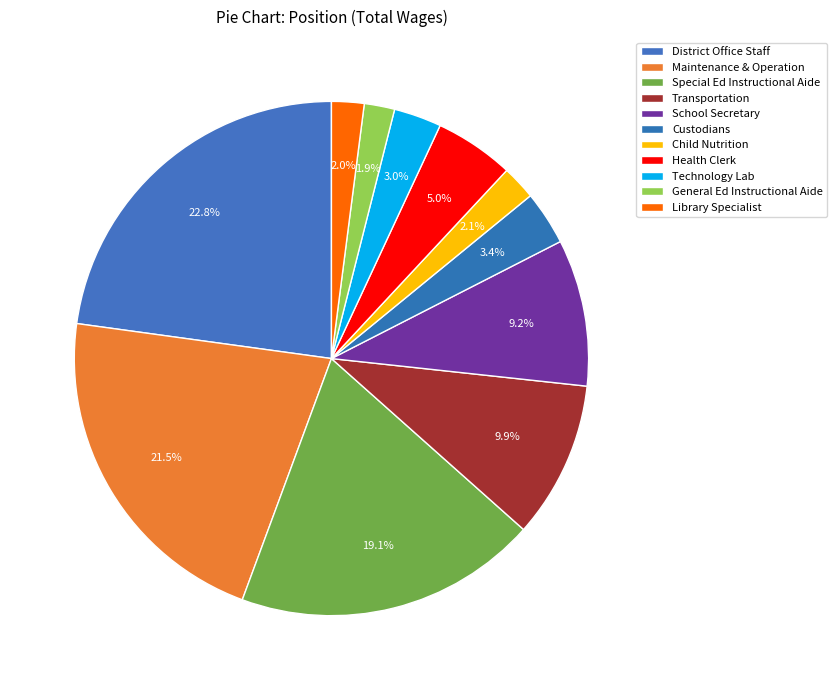

Does District Office Staff account for over 50% of the chart?

No